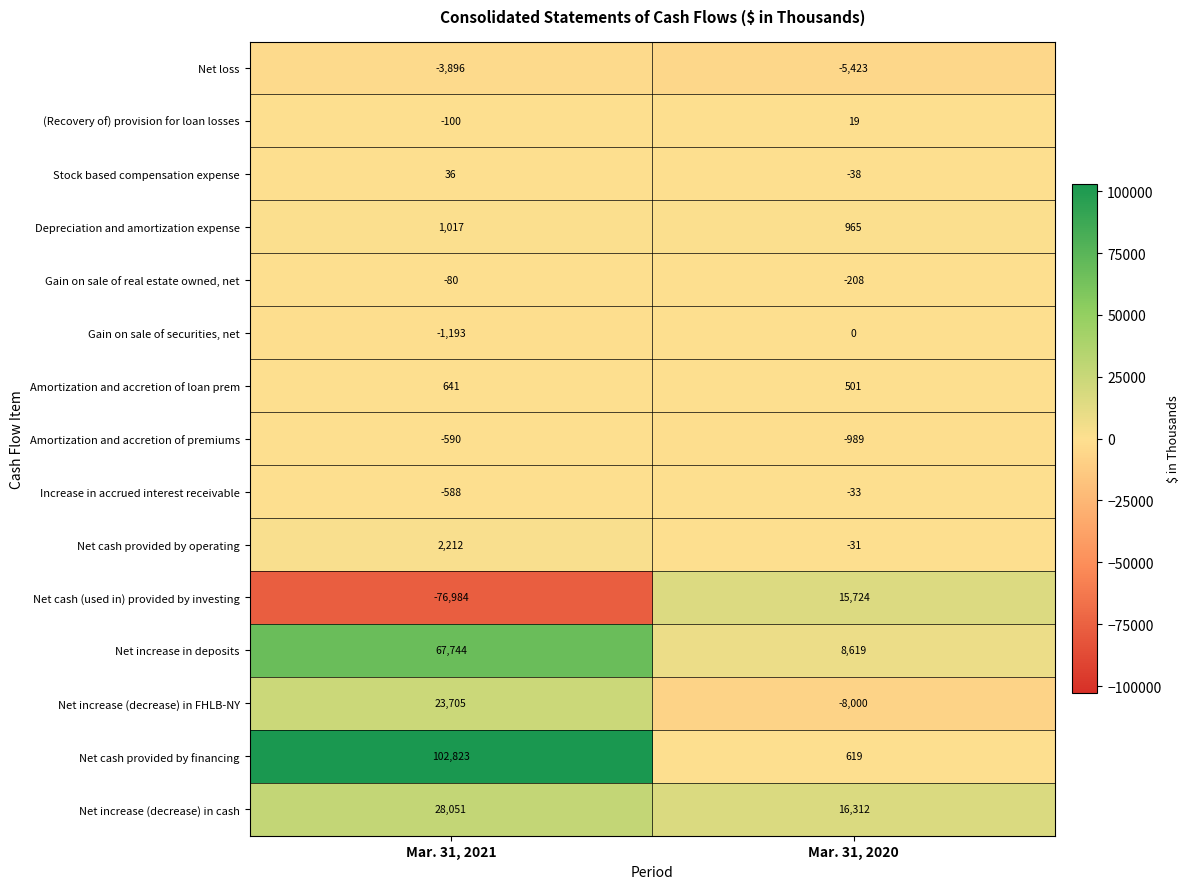

Where is Amortization and accretion of premiums nearest to the value -789?

Mar. 31, 2021